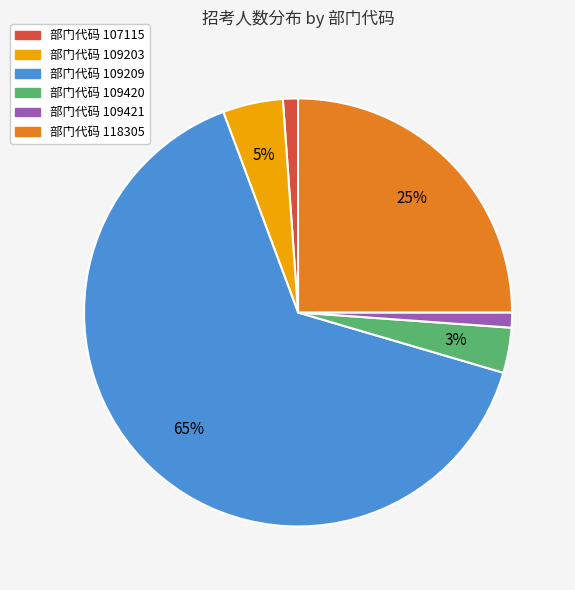

To the nearest percent, what is the average slice percentage?

17%